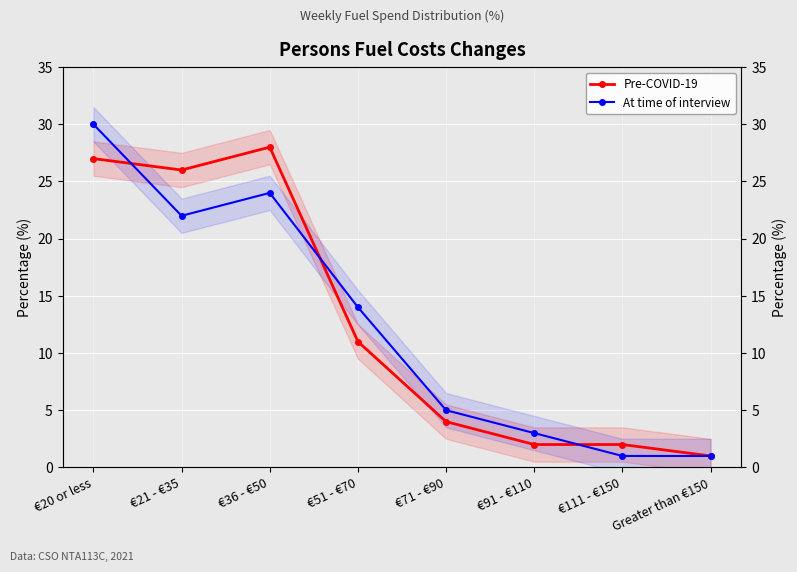

What is the label of the 1st point from the left?

€20 or less